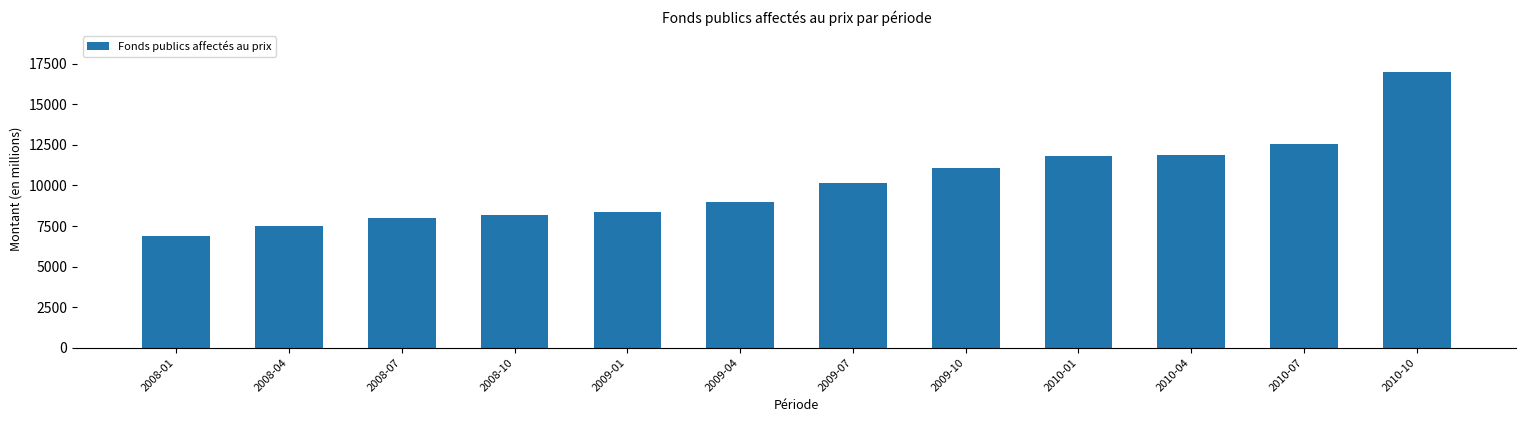

The chart shows a value of 9006.1 at 2009-04. True or false?

True